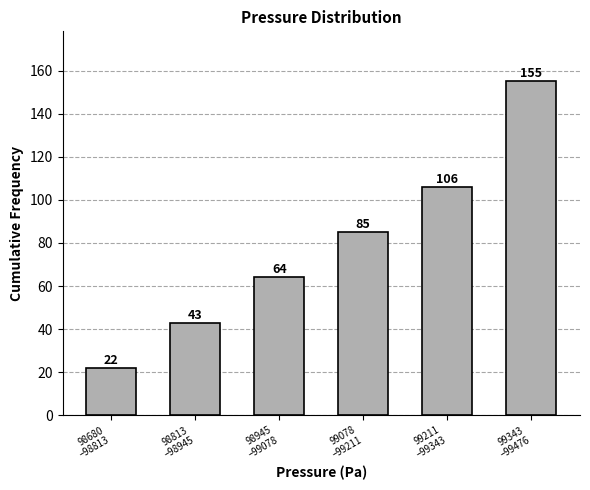

Reading right to left, extract all data points from this chart.

155	106	85	64	43	22